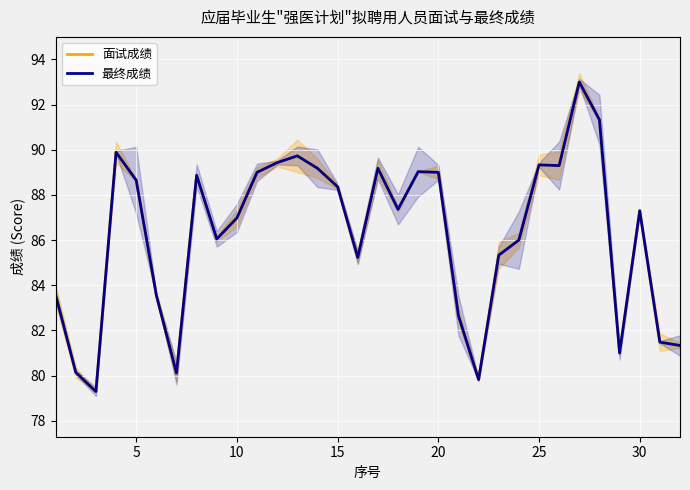

True or false: 最终成绩 and 面试成绩 cross at least once.

False